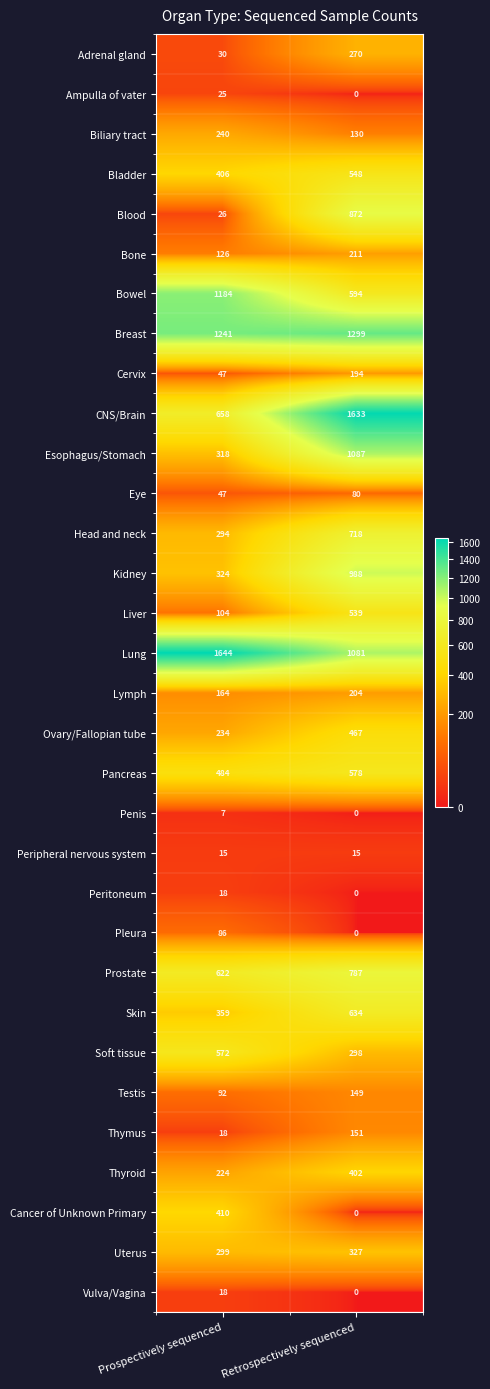

Is it true that Peritoneum equals 0 at Retrospectively sequenced?

True